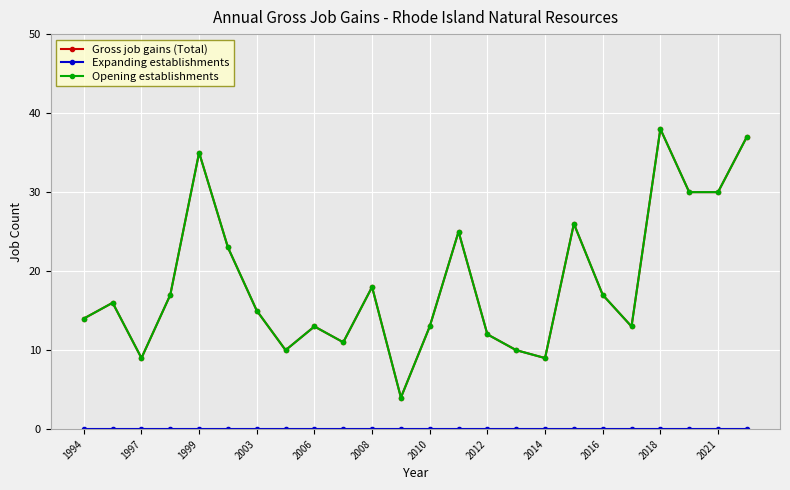

Is this an area chart (filled region under the line)?

No